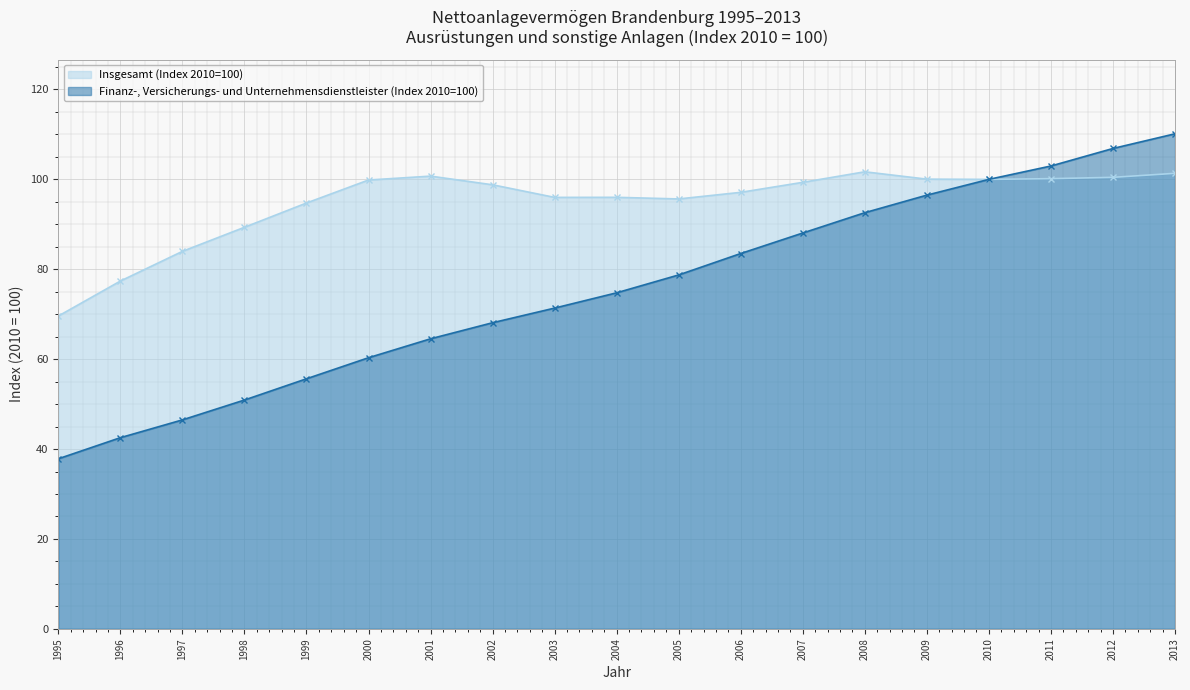

True or false: Finanz-, Versicherungs- und Unternehmensdienstleister (Index 2010=100) and Insgesamt (Index 2010=100) cross at least once.

False